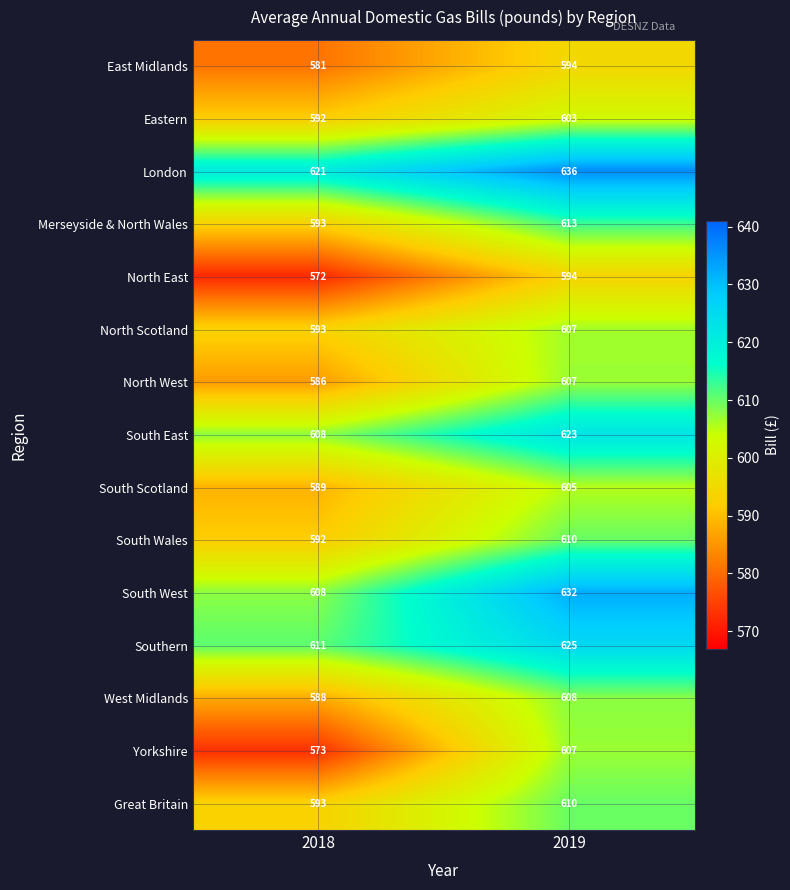

What is the minimum value shown in the chart?

572